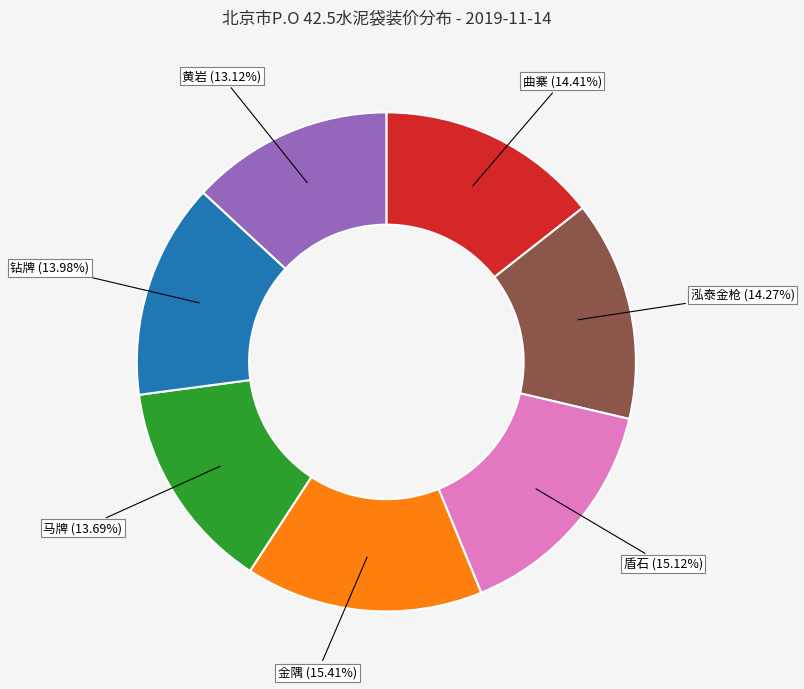

To the nearest percent, what portion does 曲寨 represent?

14%